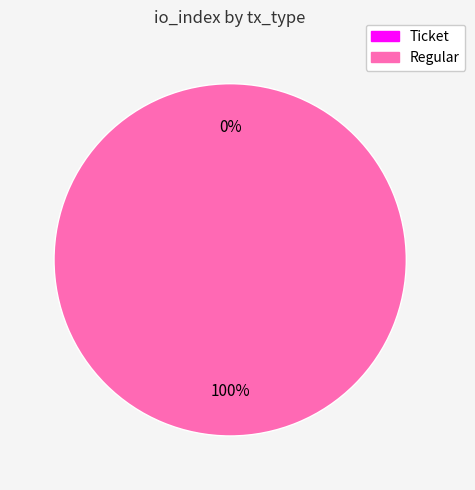

What is the change in value from Ticket to Regular?

+97